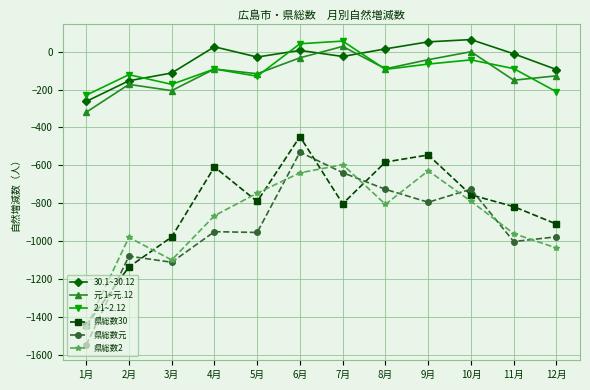

What is the maximum value for 県総数2?

-596